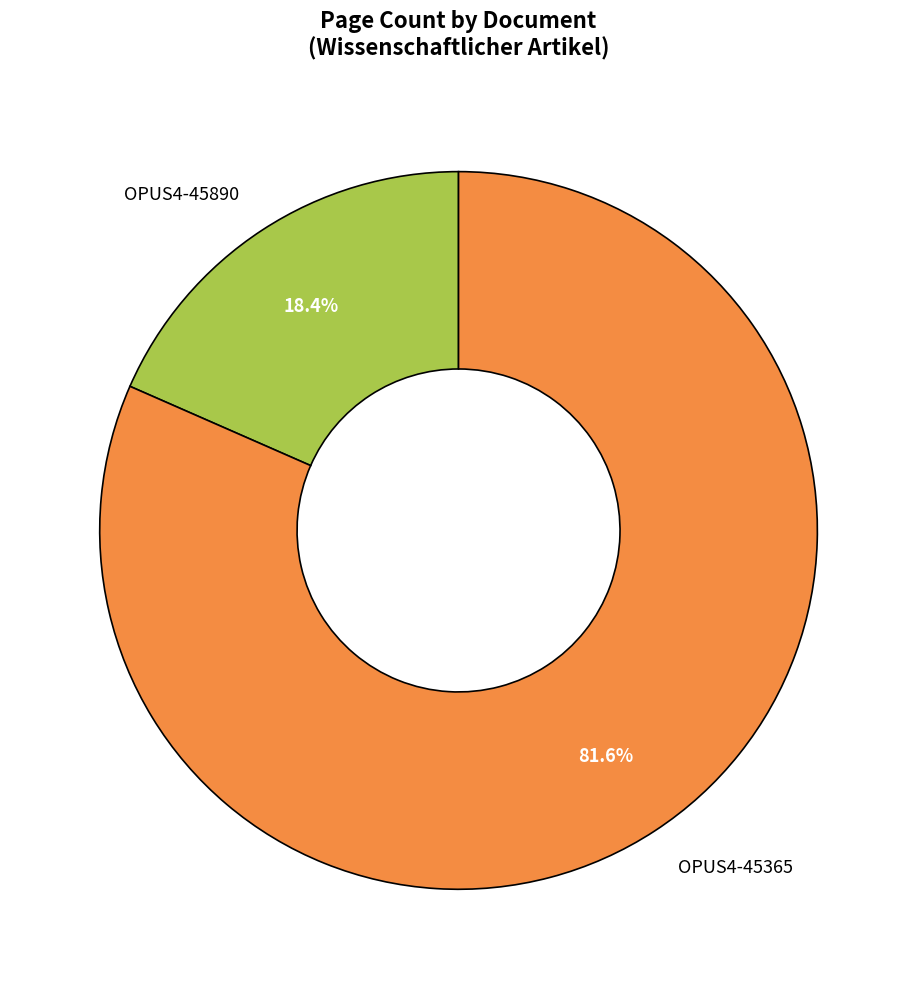

Which slice represents more than half of the pie?

OPUS4-45365